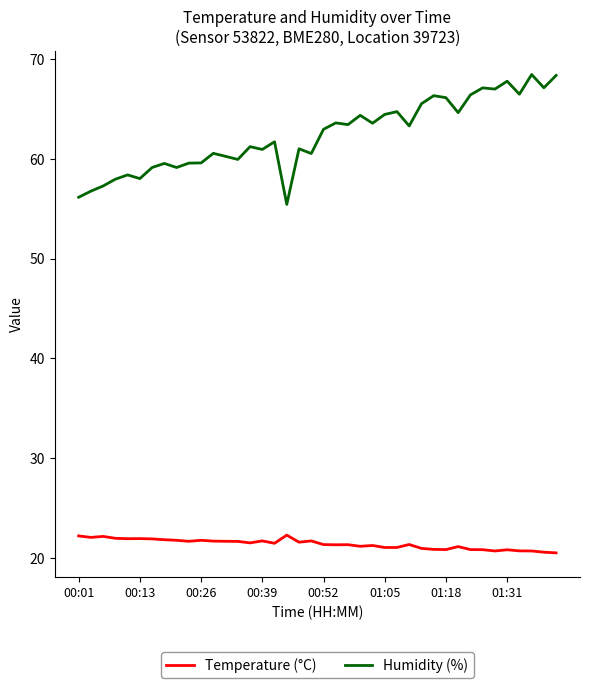

Which series has the widest spread of values?

Humidity (%)